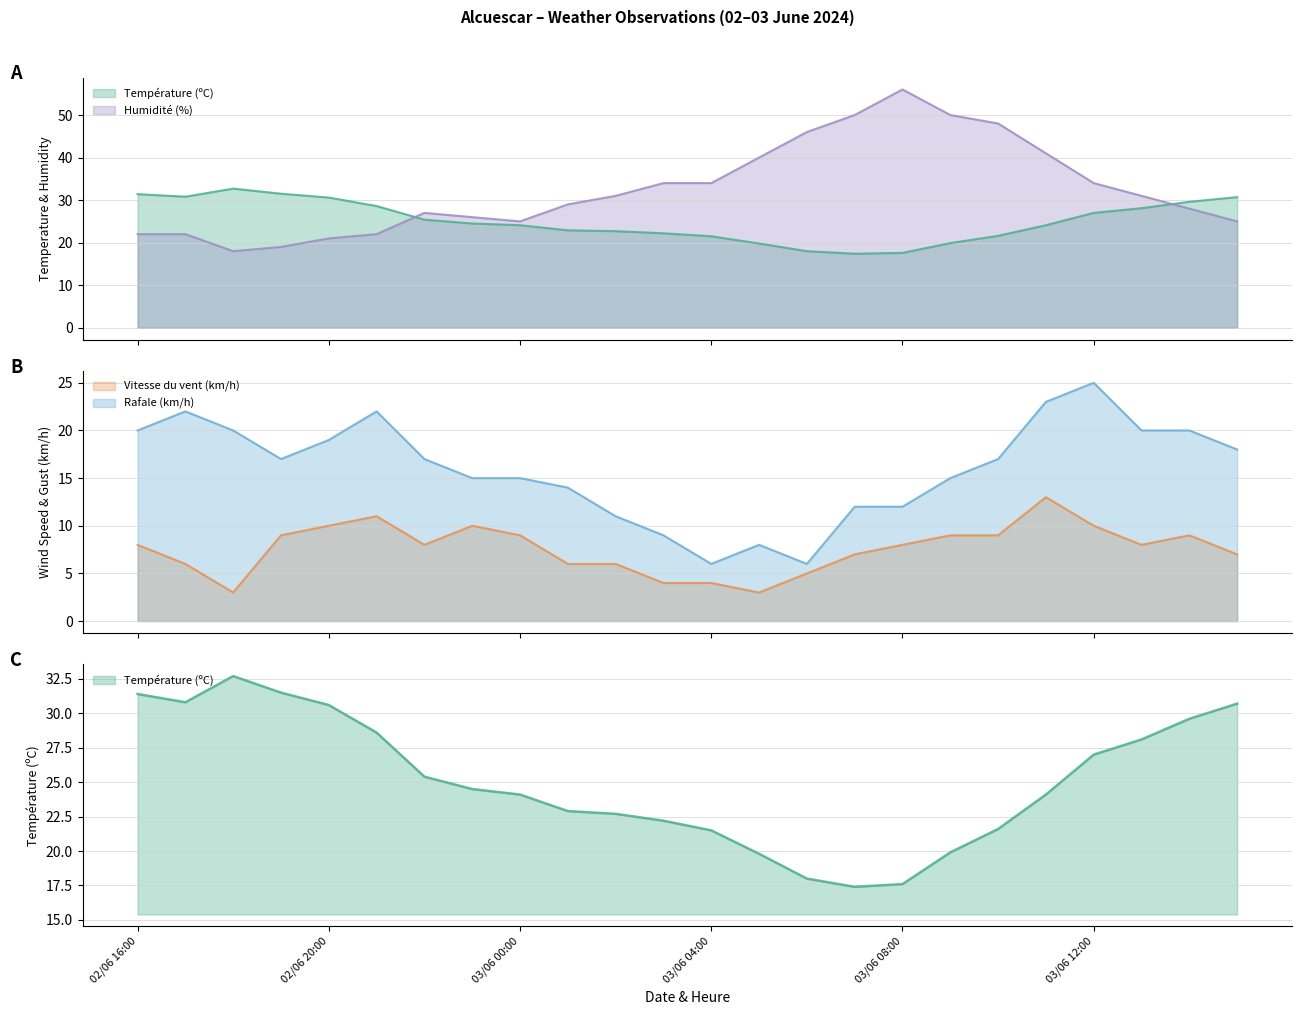

At 03/06 12:00, list the series in order from largest to smallest.

Humidité (%), Température (ºC), Rafale (km/h), Vitesse du vent (km/h)